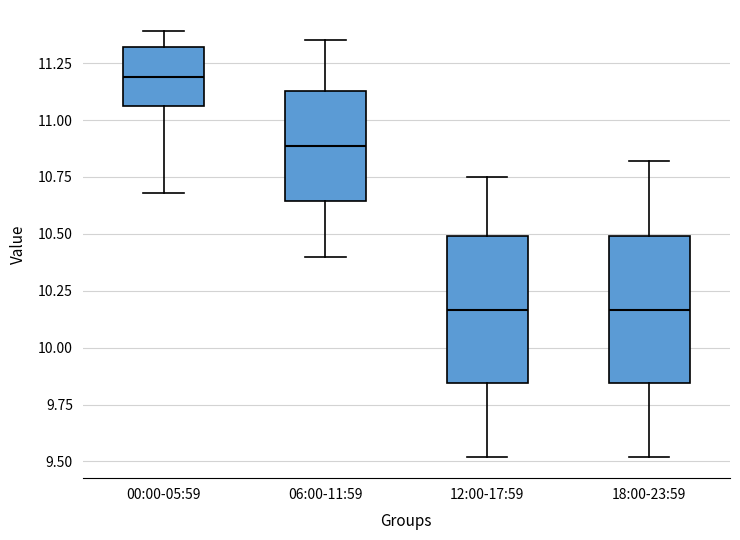

Where is the lower edge of the box for 00:00-05:59 on the y-axis? The values are not printed on the chart, so give them approximately, as read against the axis.

11.05